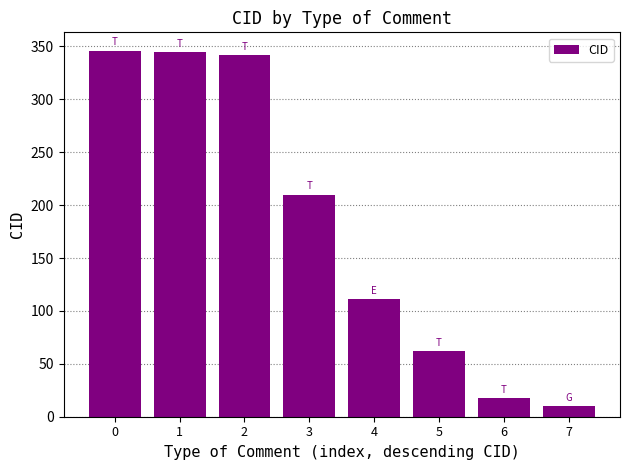

What is the maximum value shown in the chart?

346